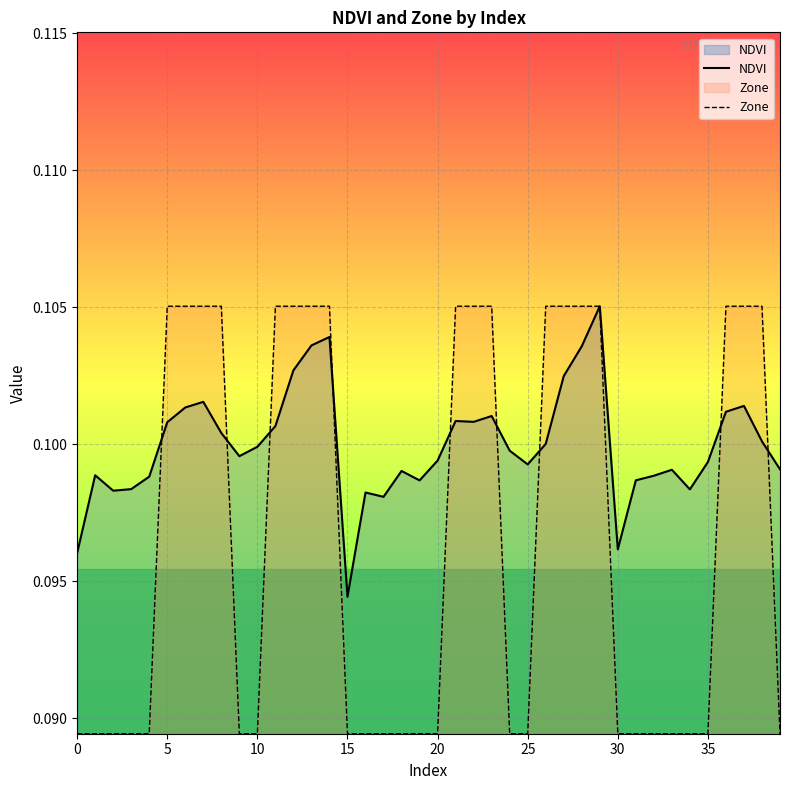

Which series has the largest range (max minus min)?

Zone